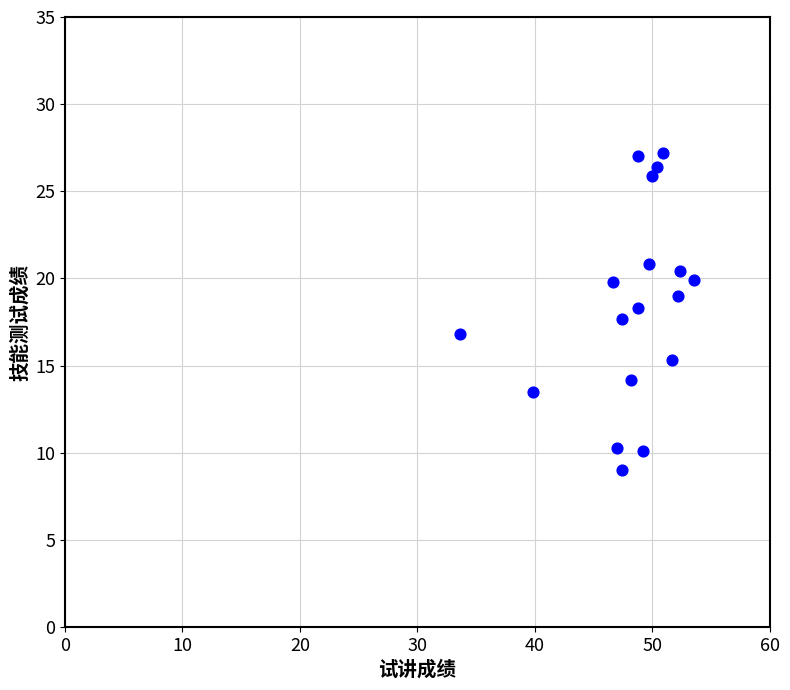

What is the range of X values (max minus min)?

19.9